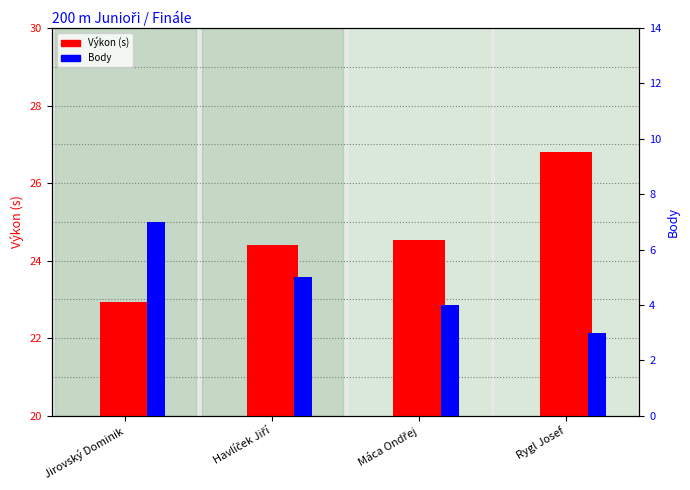

Rank the categories by Výkon (s) value from highest to lowest.

Rygl Josef, Máca Ondřej, Havlíček Jiří, Jirovský Dominik